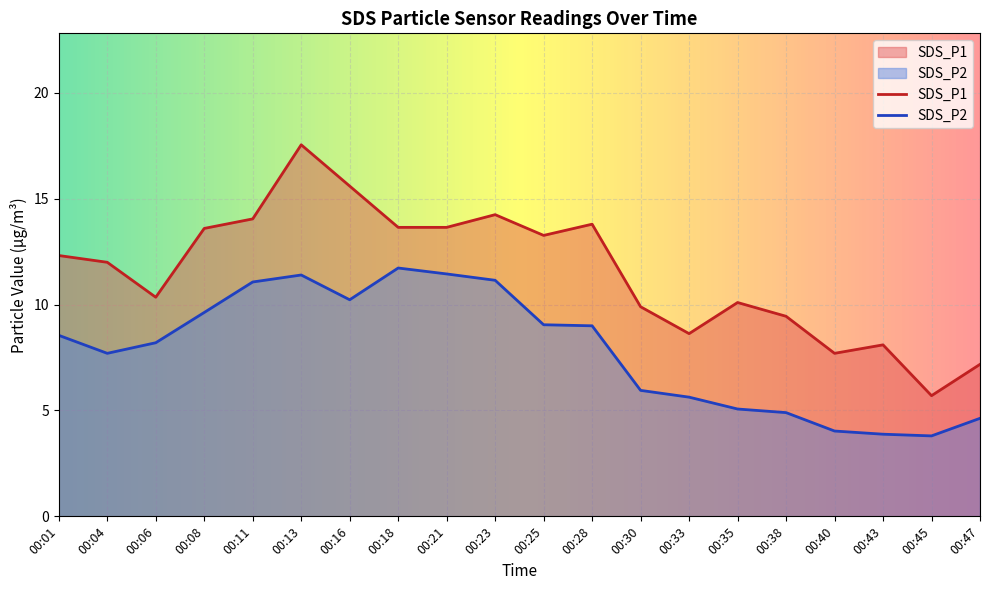

True or false: SDS_P2 and SDS_P1 intersect in this chart.

False